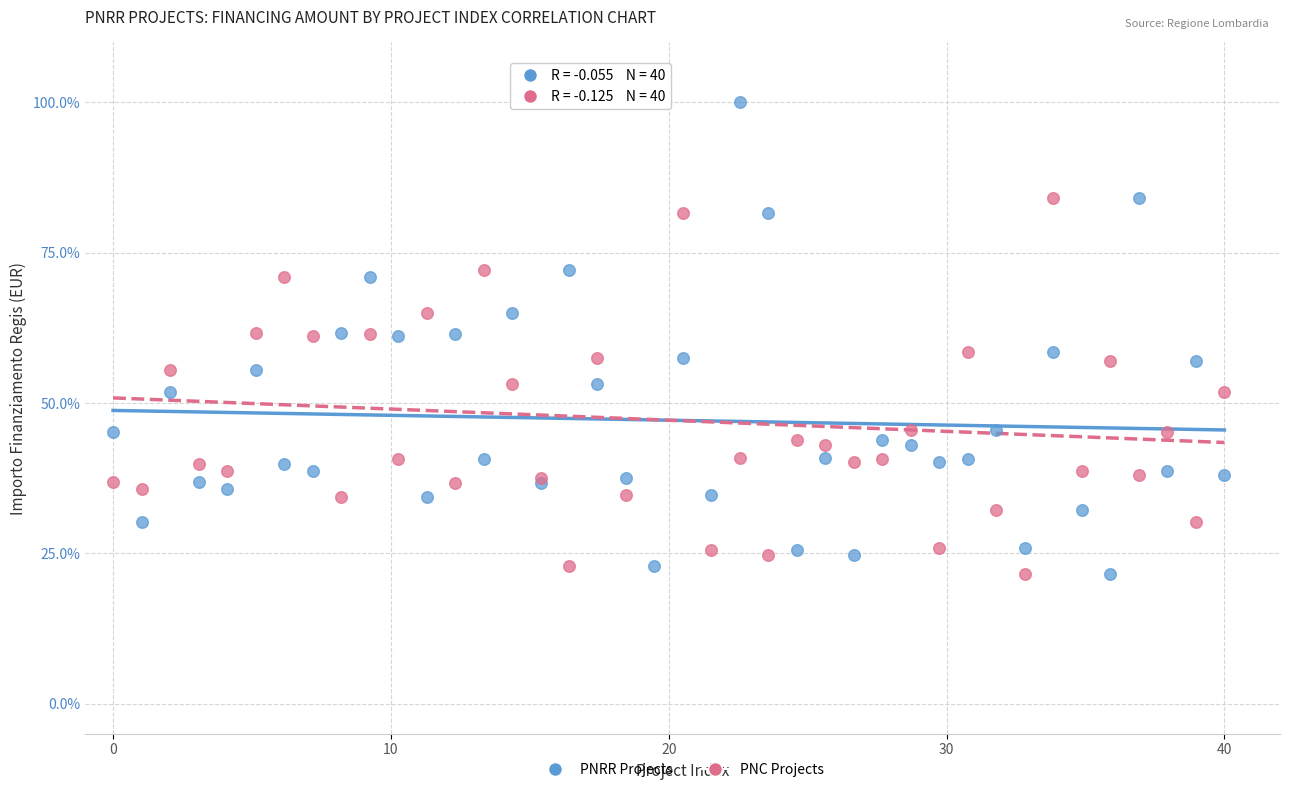

What is the X range (max minus min) for the scatter plot?

40.0